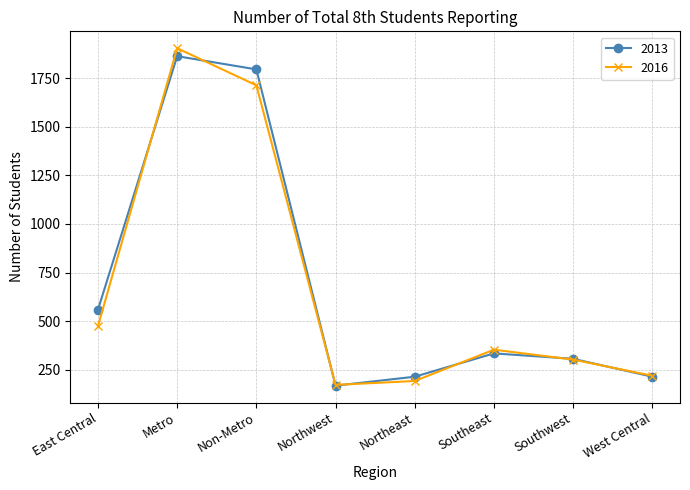

True or false: 2013 and 2016 intersect in this chart.

True